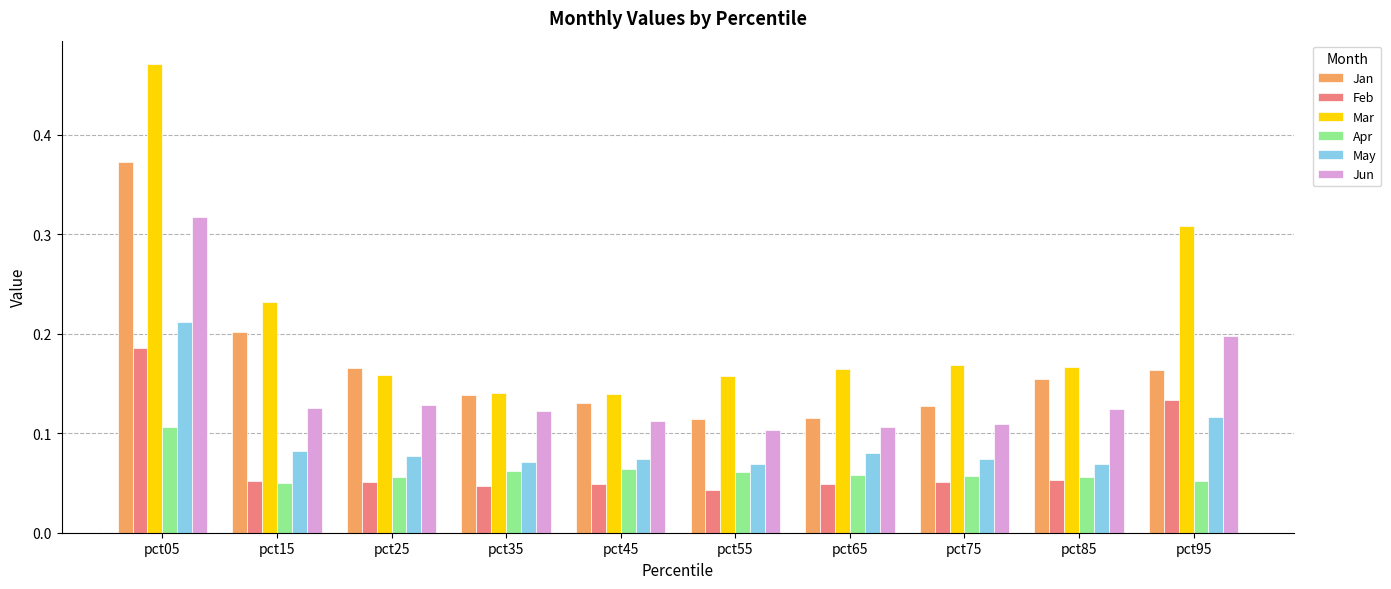

What is the sum of all Jan values?

1.7